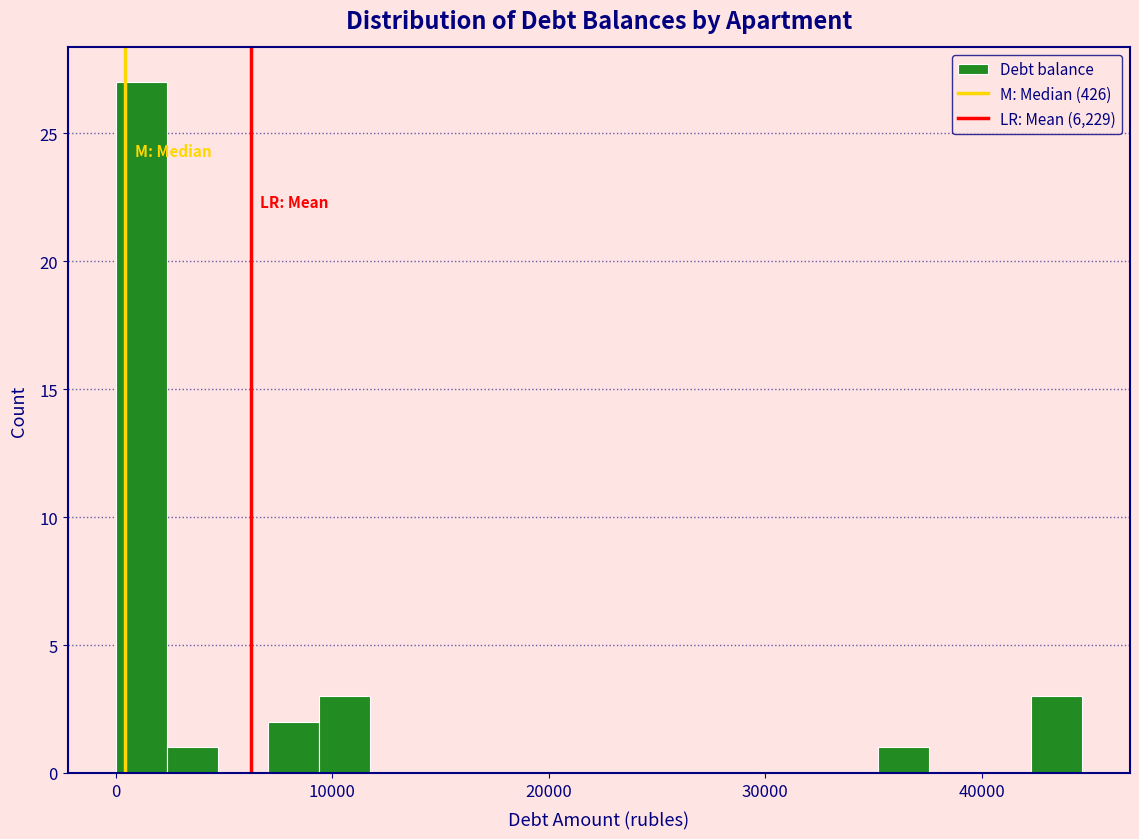

Read against the x-axis, roughly where is the centre of the tallest bar?

1000